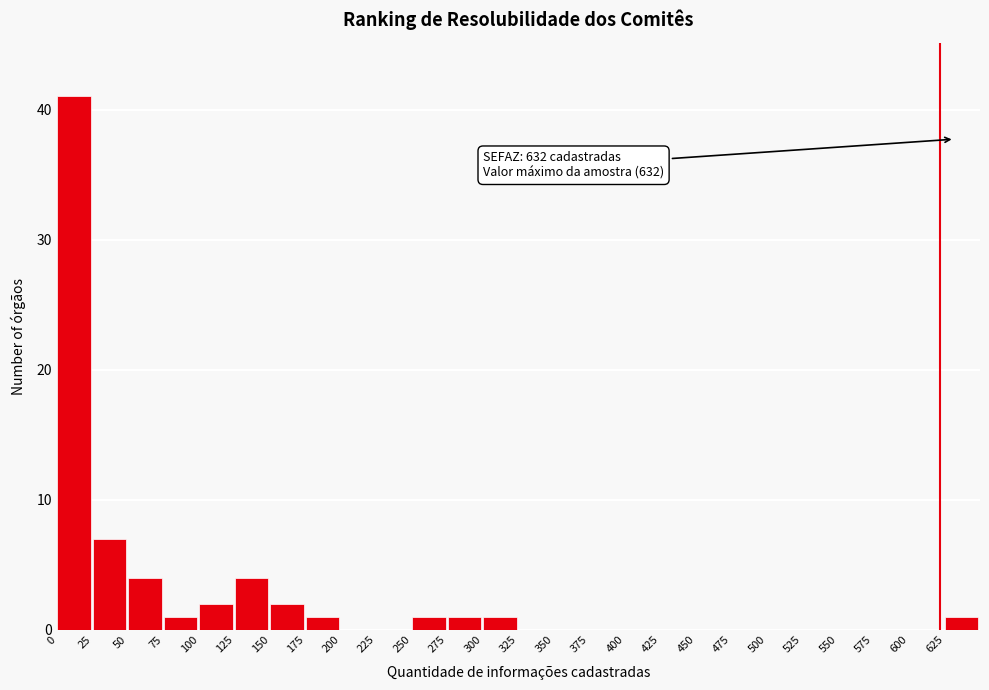

Over which range of the x-axis is the bar tallest?

0 to 25